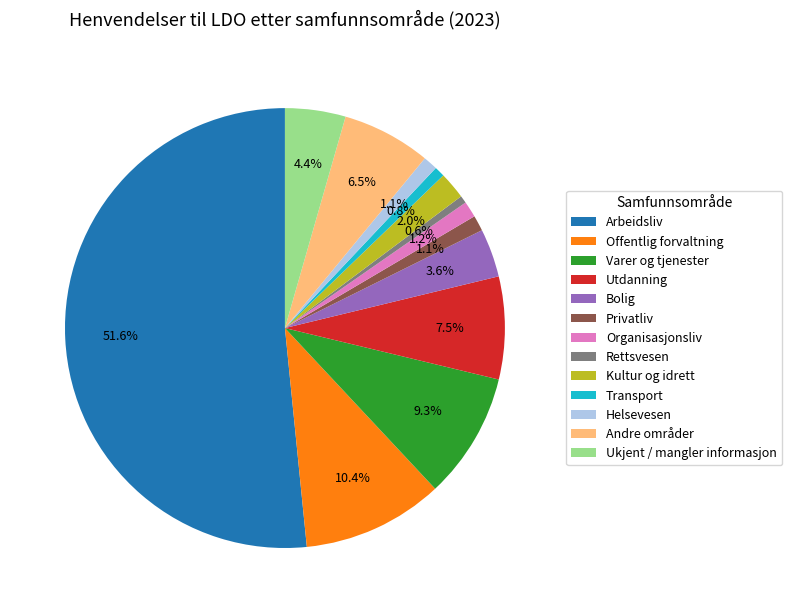

To the nearest percent, what is the average slice percentage?

8%